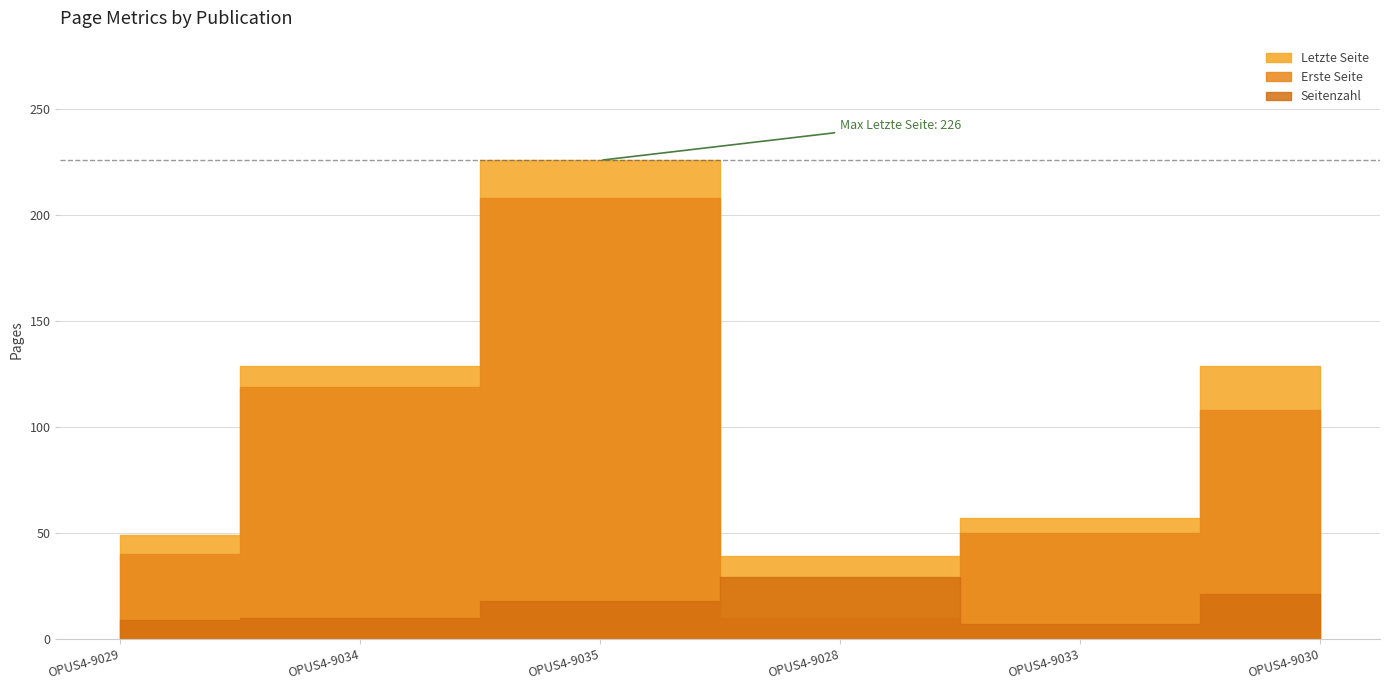

What is the difference between the second highest and second lowest values in the Letzte Seite series?

80